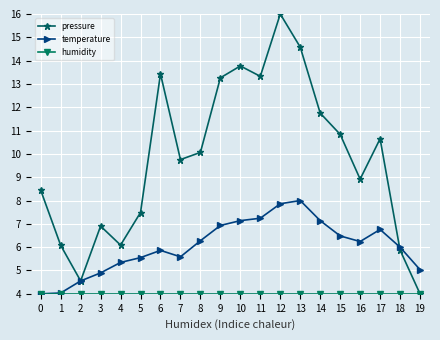

The value of pressure at 17 is 7.4. True or false?

False